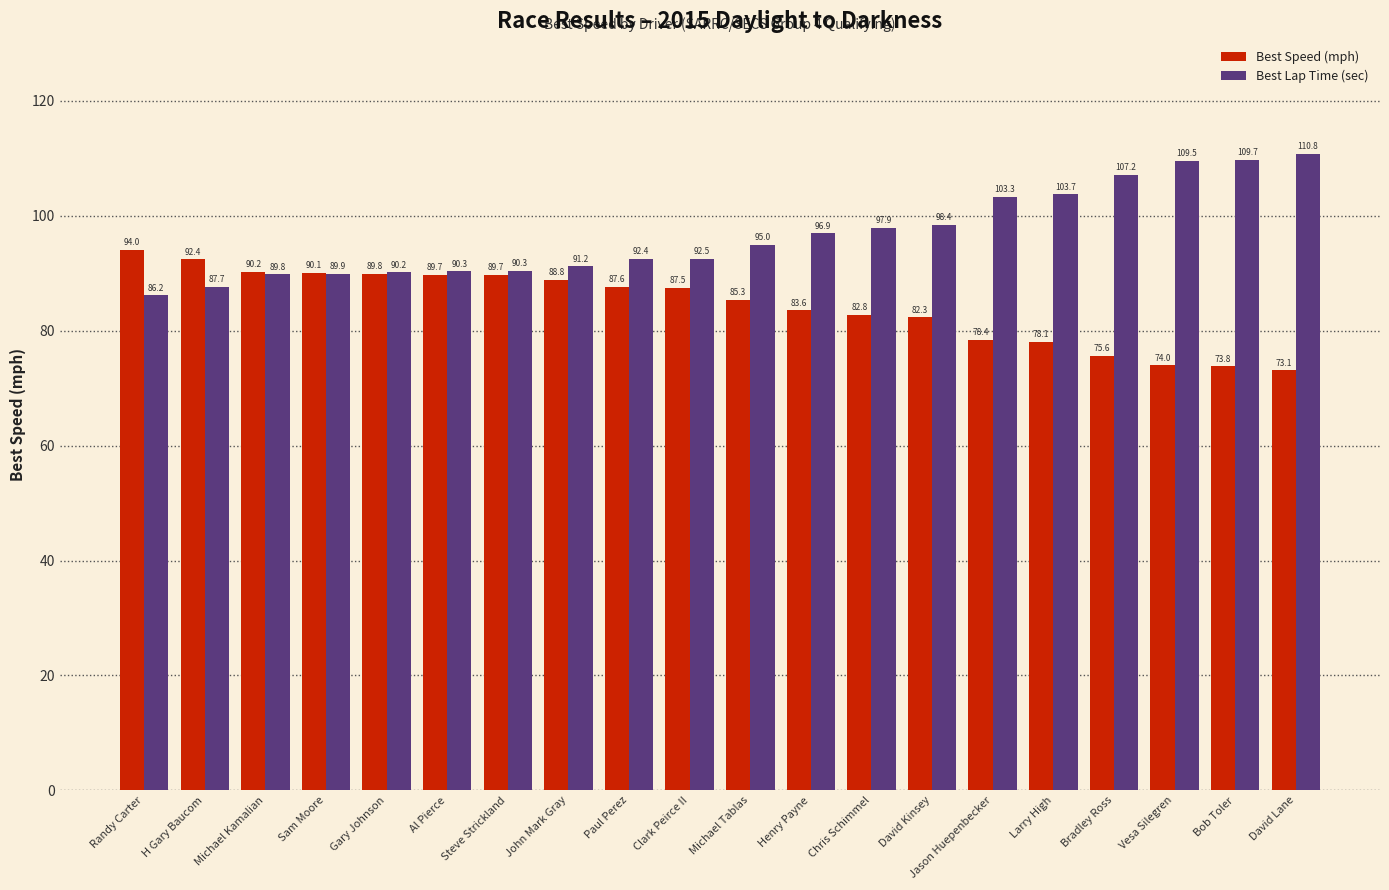

At which category is the sum across all series the highest?

David Lane